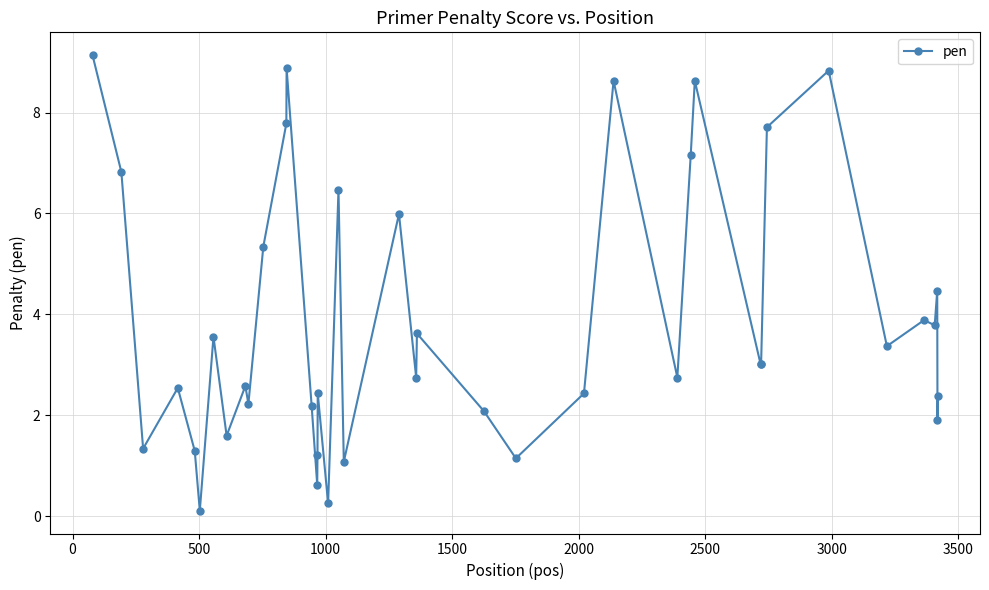

What is the maximum value shown in the chart?

9.1